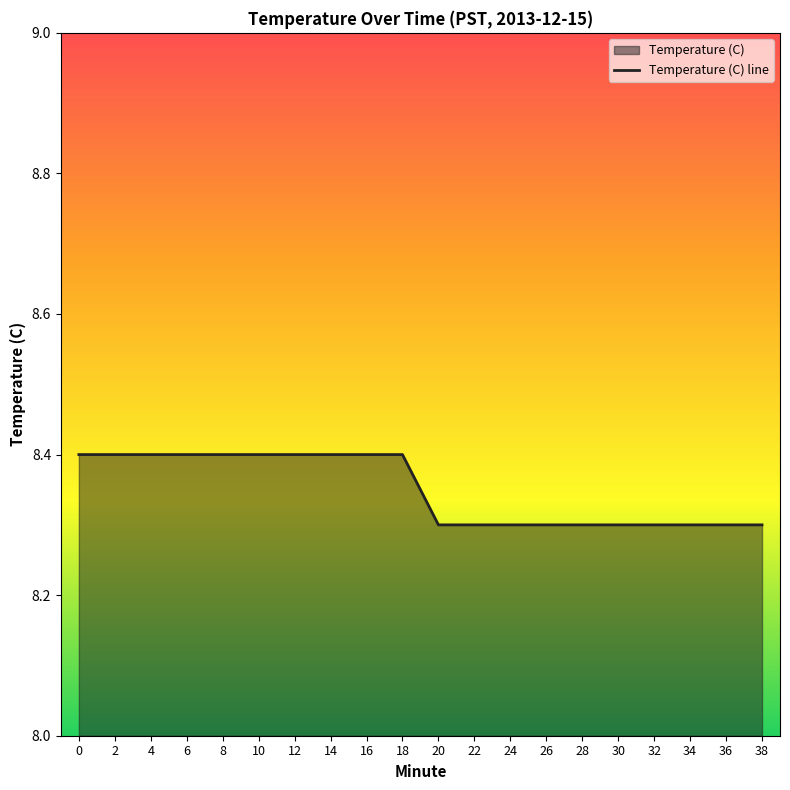

True or false: the data shows 11.2 at 28.

False